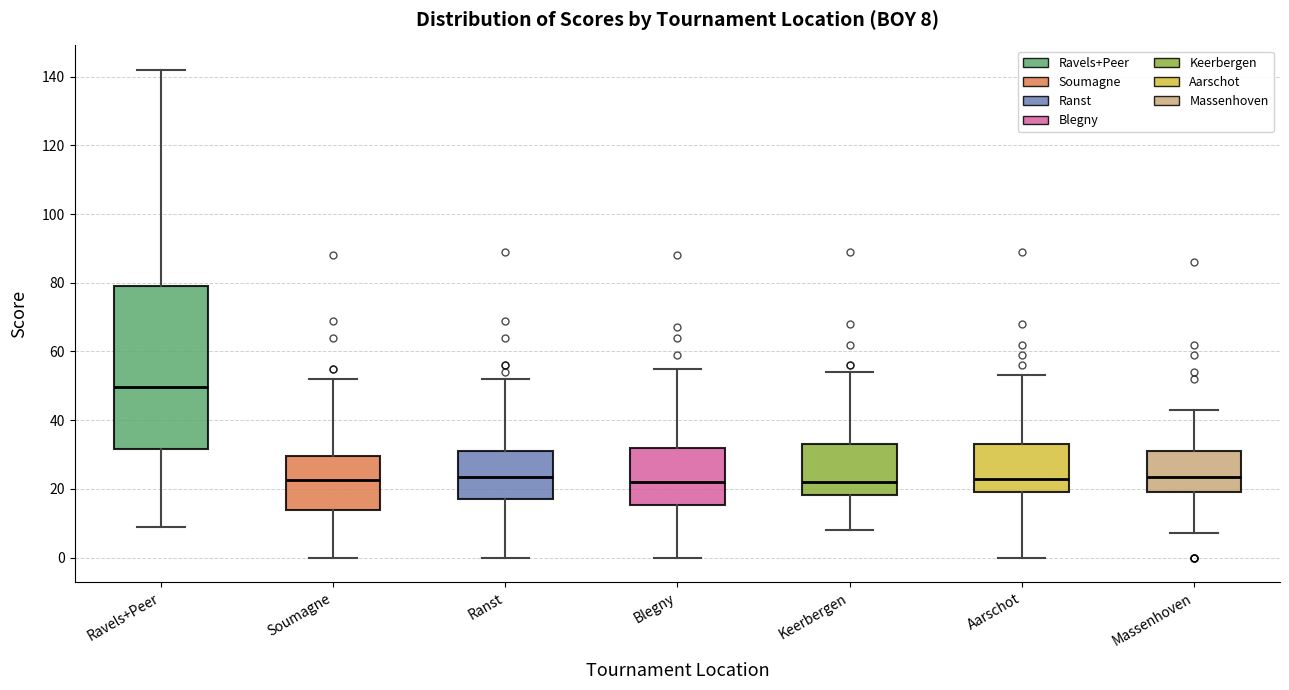

Which box's median line is the highest?

Ravels+Peer